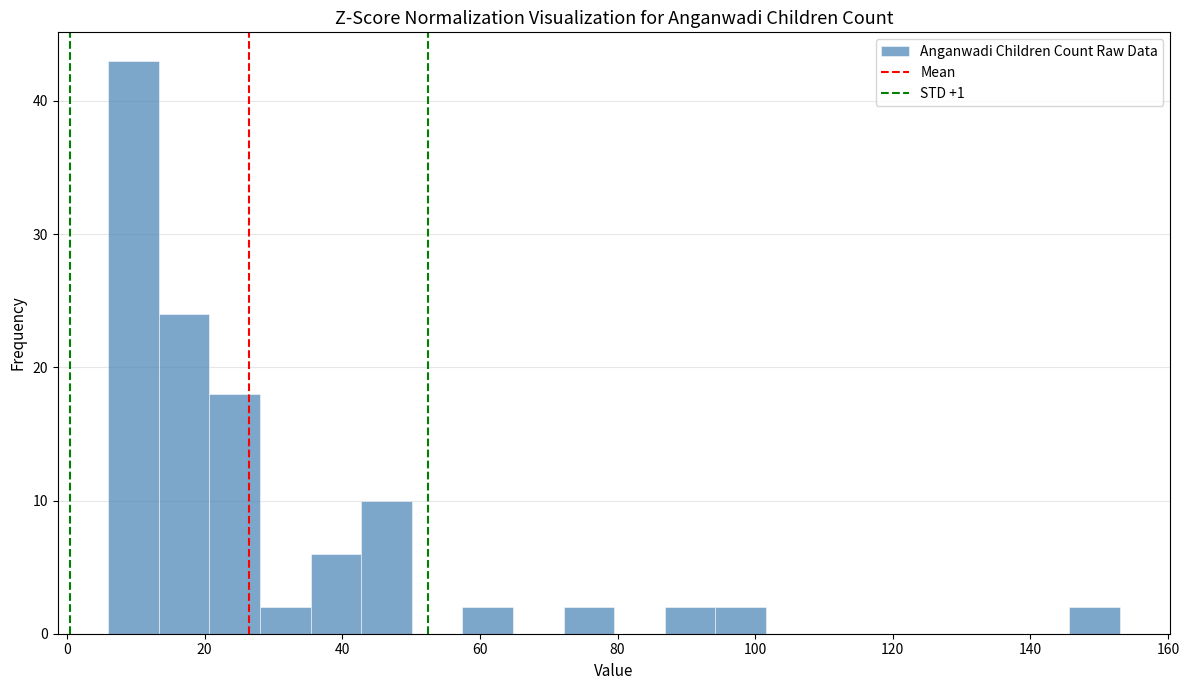

Around what value on the x-axis is the tallest bar? Give the approximate position of its centre, as read against the axis.

10